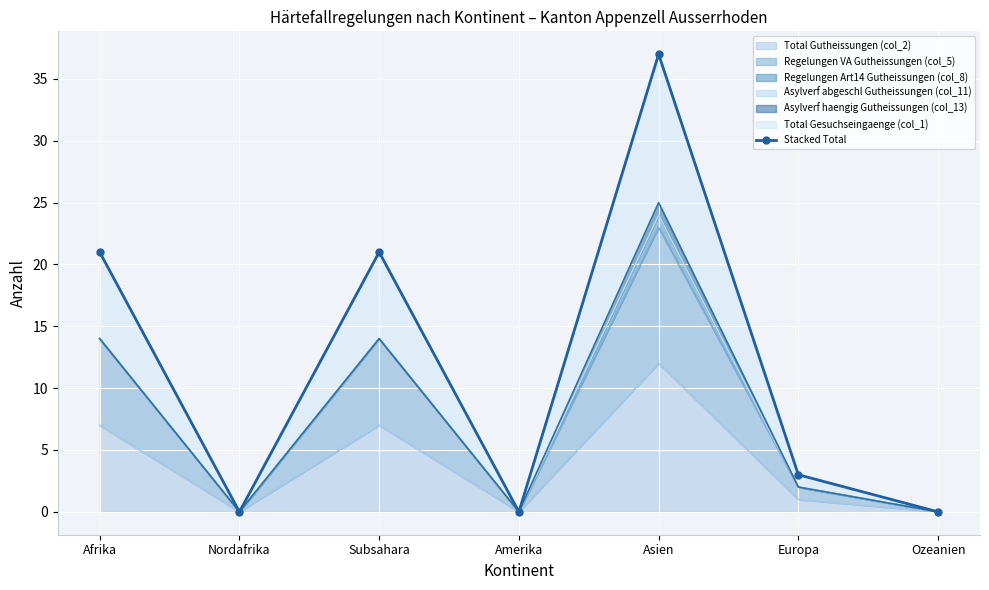

What is the value of the 3rd point from the left?

21